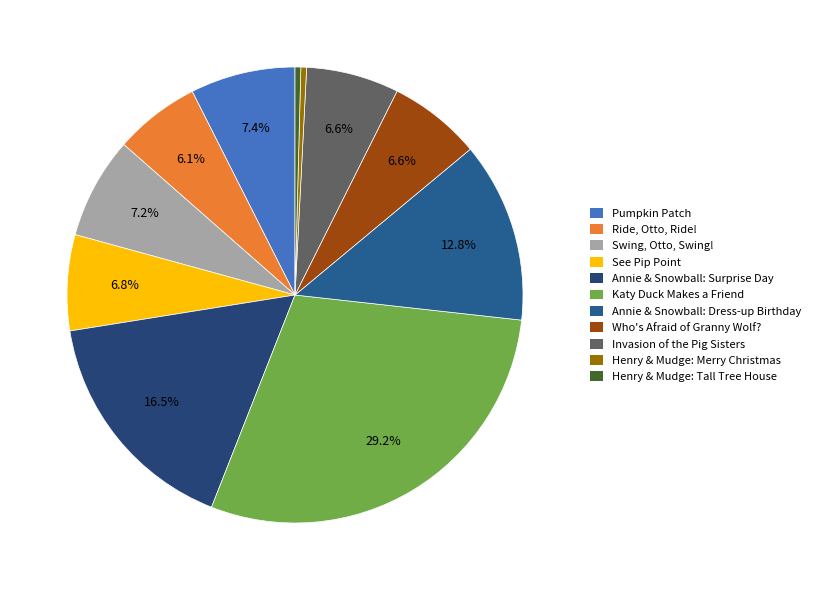

Rank the categories by value from highest to lowest.

Katy Duck Makes a Friend, Annie and Snowball and the Surprise Day, Annie and Snowball and the Dress-up Birthday, Pumpkin Patch, Swing, Otto, Swing!, See Pip Point, Invasion of the Pig Sisters, Who's Afraid of Granny Wolf?, Ride, Otto, Ride!, Henry and Mudge and the Tall Tree House, Henry and Mudge and a Very Merry Christmas